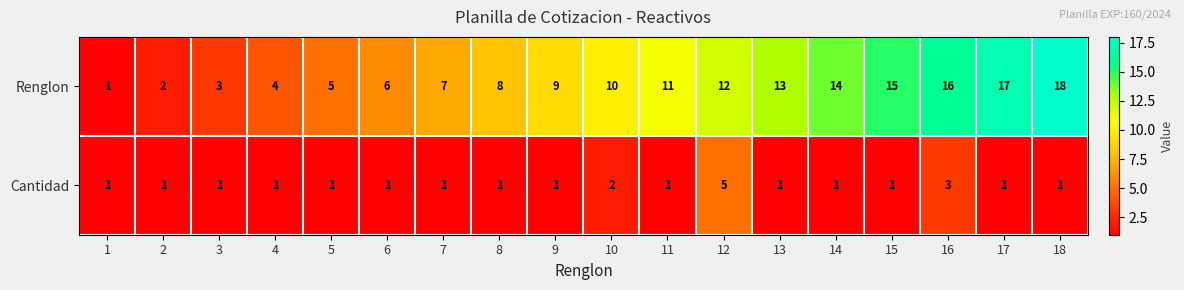

True or false: Renglon has a value of 5 at 16.

False